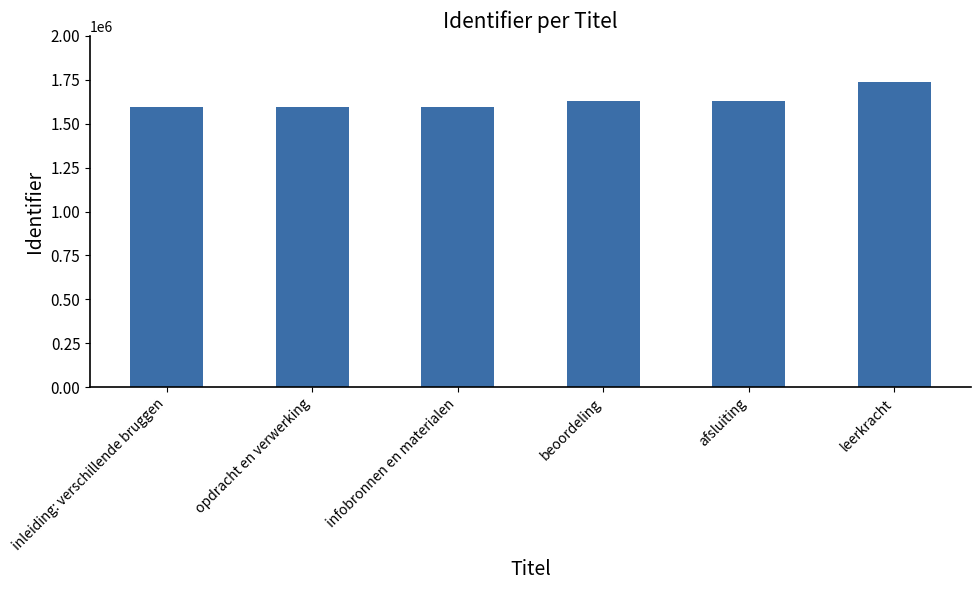

What is the difference between the maximum and minimum values?

142021